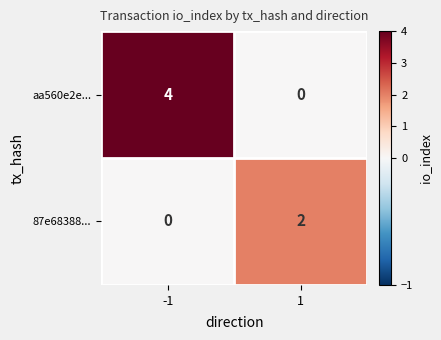

The 87e68388... series shows 4 at 1. True or false?

False